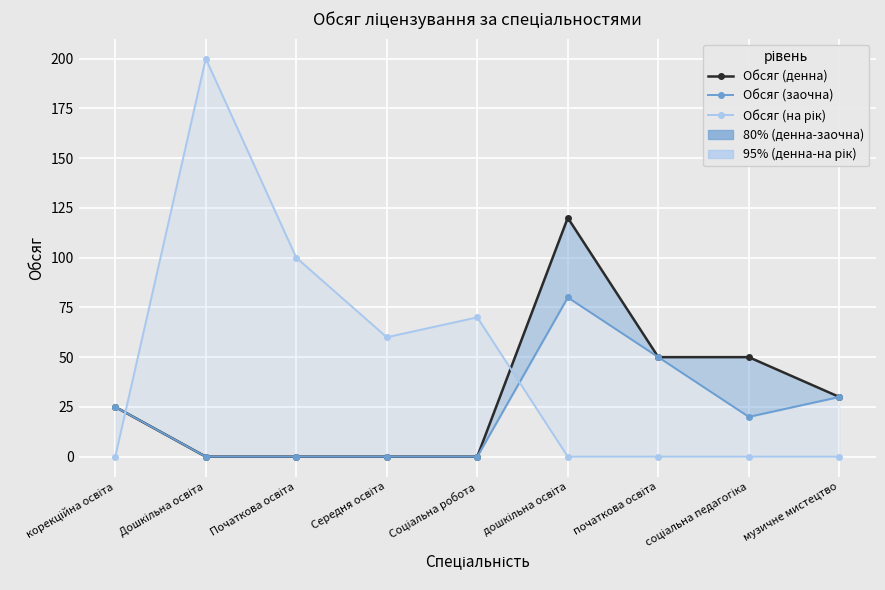

True or false: Обсяг (заочна) has more than 1 interior local peaks.

False